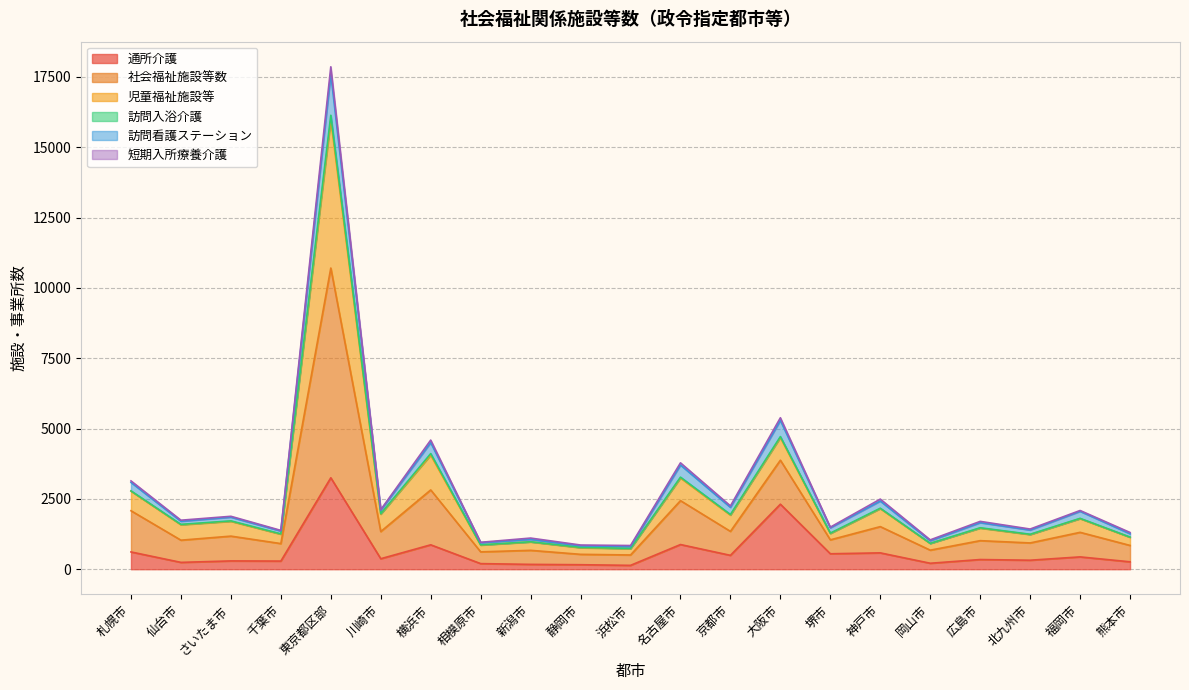

What is the maximum value for 通所介護?

3250